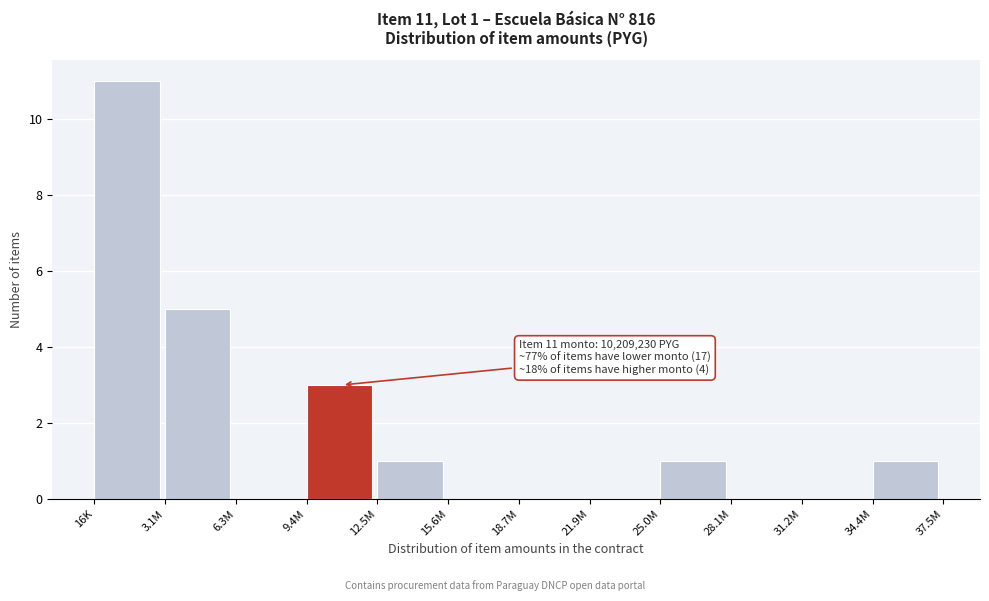

Reading left to right, extract all data points from this chart.

16K=11	3.1M=5	6.3M=0	9.4M=3	12.5M=1	15.6M=0	18.7M=0	21.9M=0	25.0M=1	28.1M=0	31.2M=0	34.4M=1